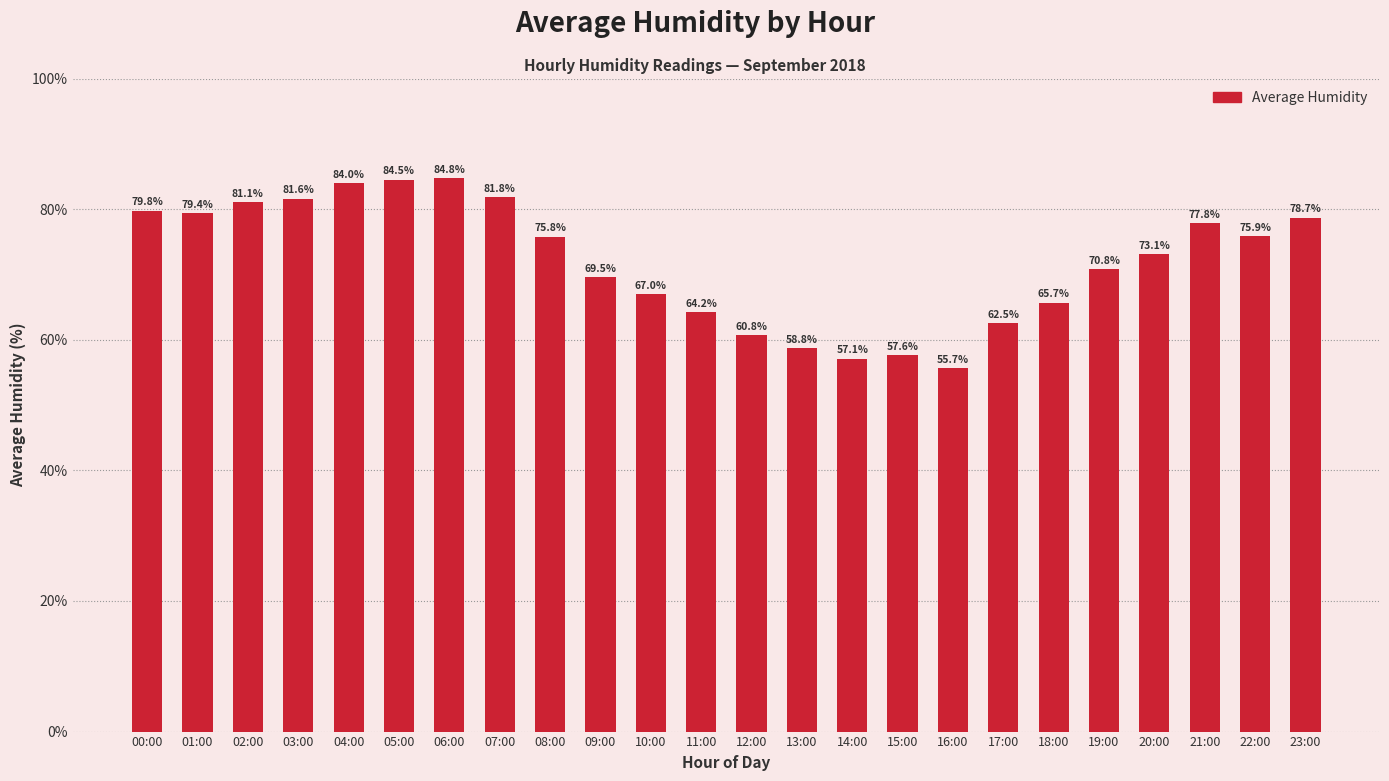

The chart shows a value of 80.2 at 15:00. True or false?

False